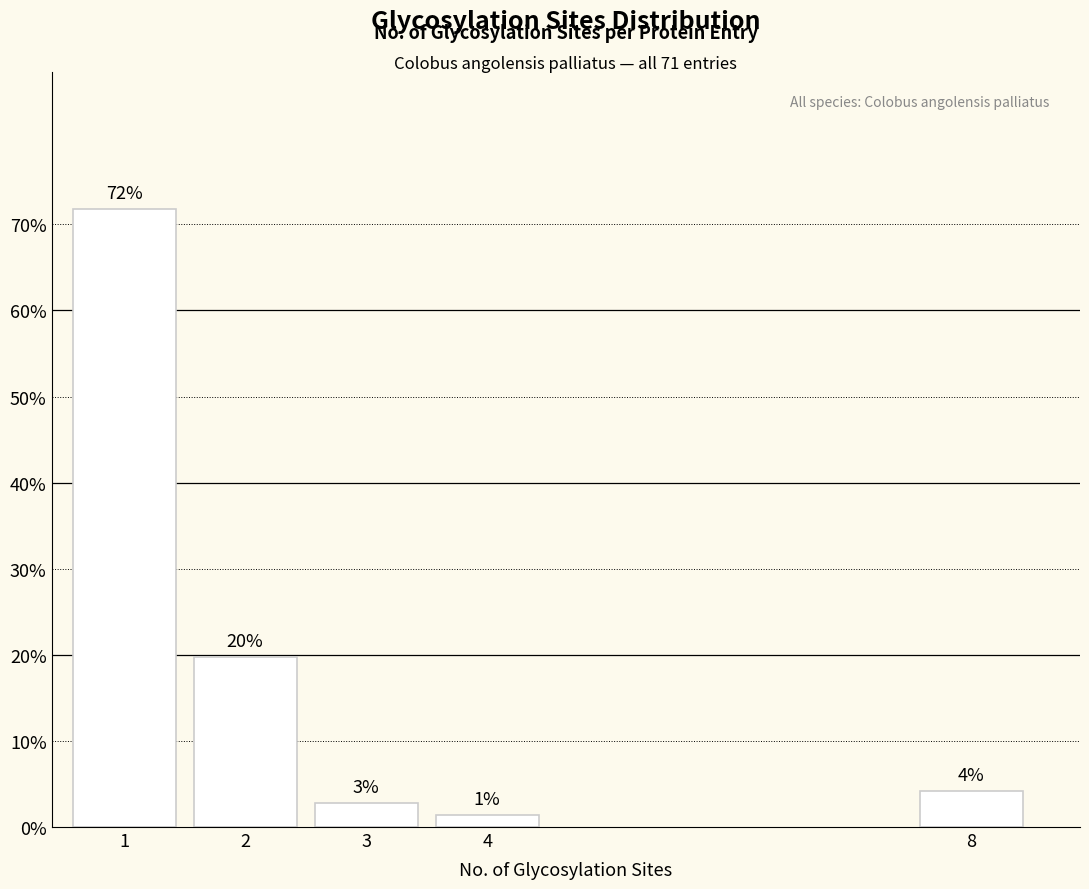

How many bars are there in total?

5